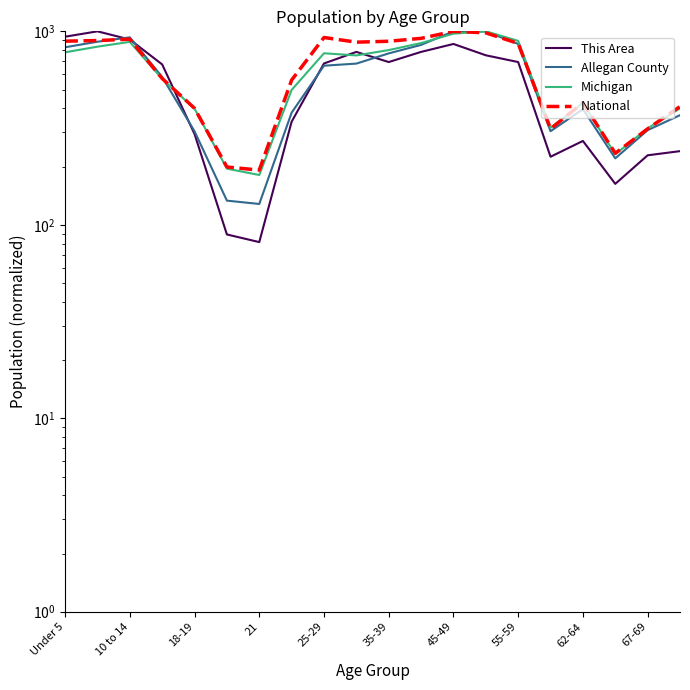

What is the spread (max minus min) of values at 13?

248.1